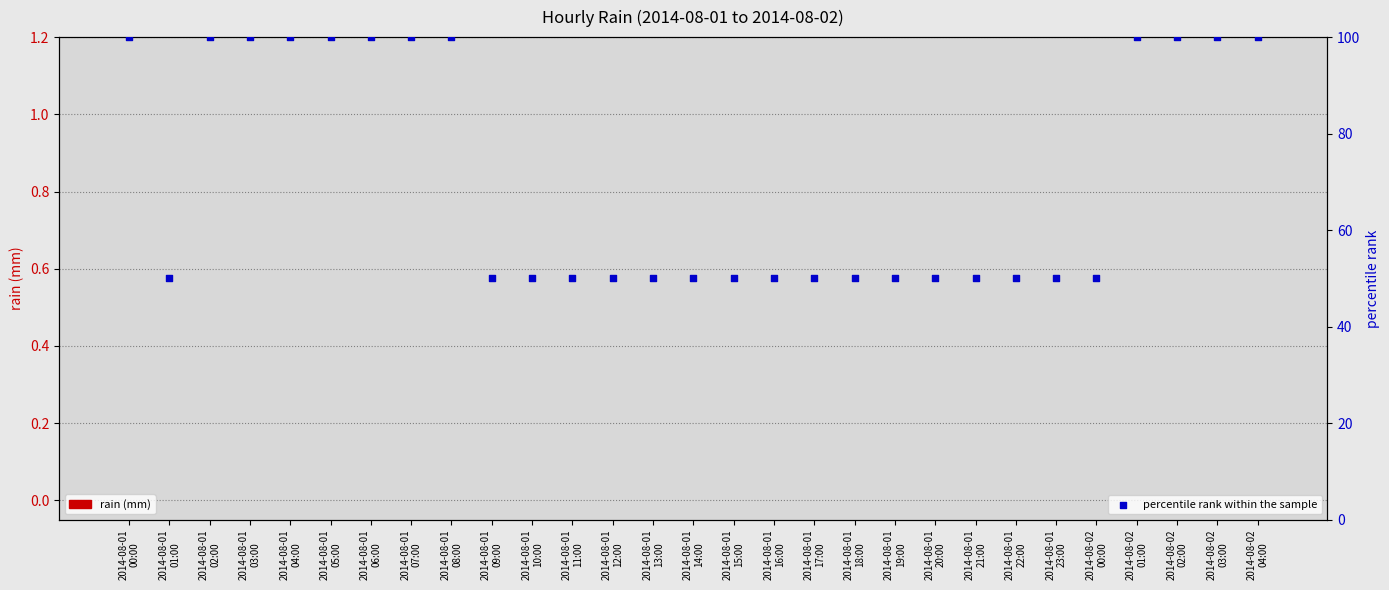

Which series has the largest total across all categories?

percentile rank within the sample